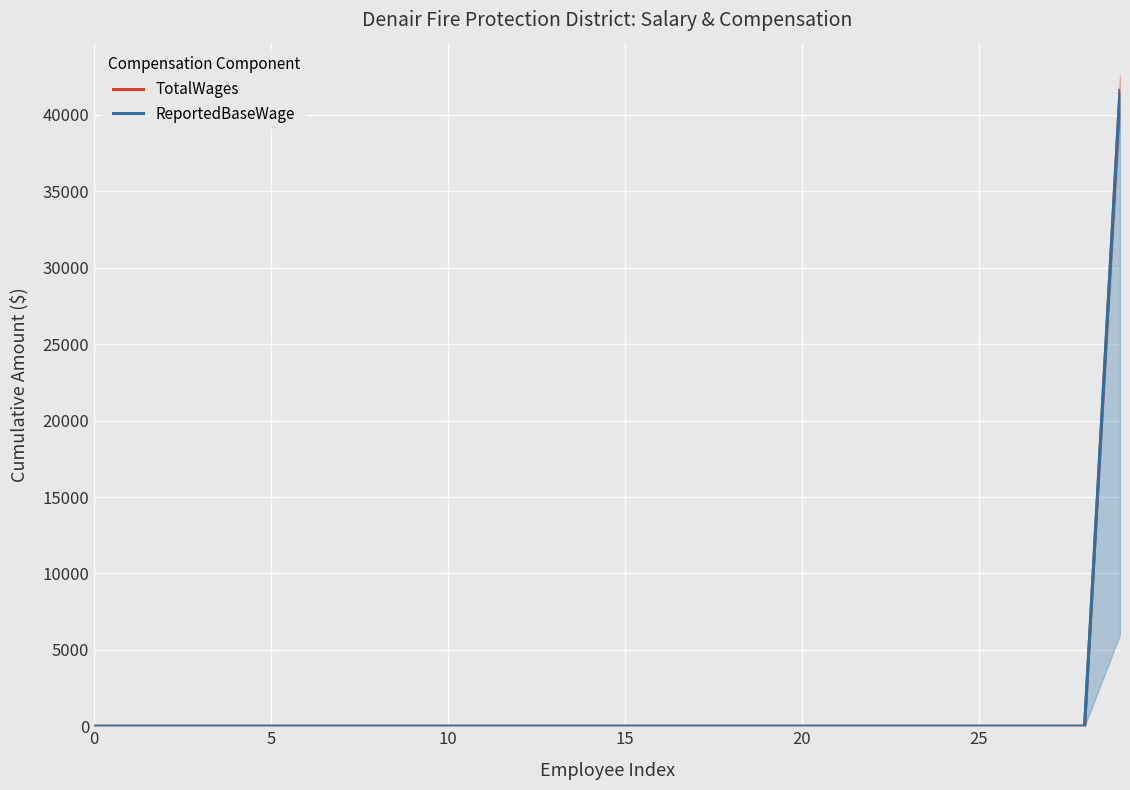

The value of TotalWages at 26 is 0. True or false?

True